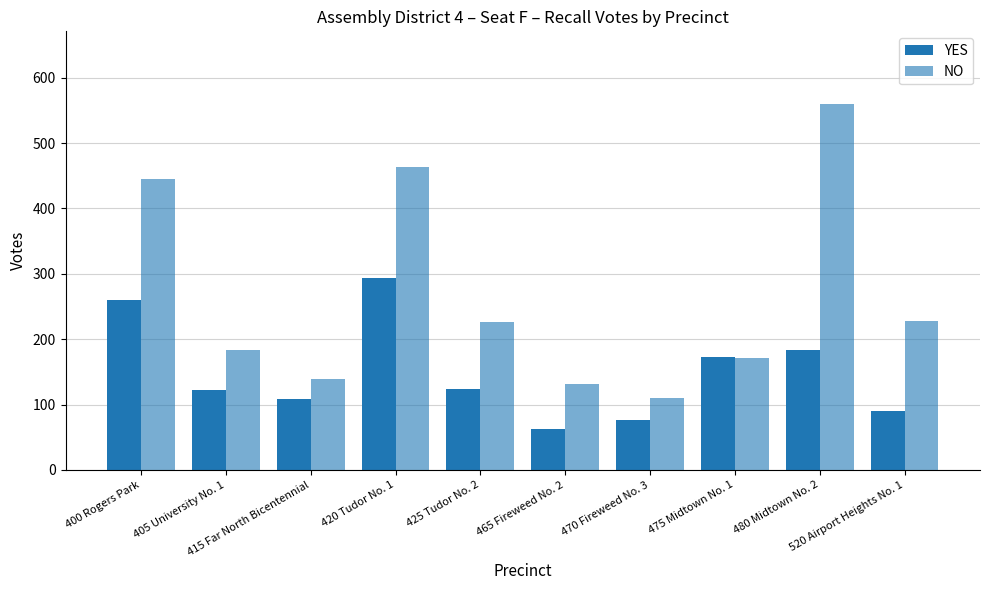

Does the chart contain stacked bars?

No